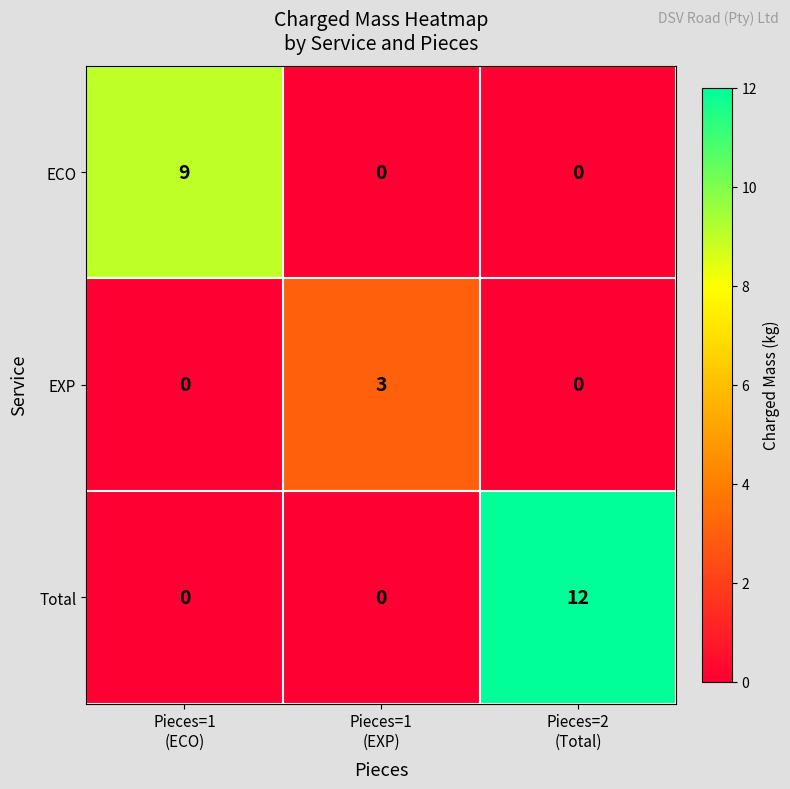

Which series has the widest spread of values?

Total